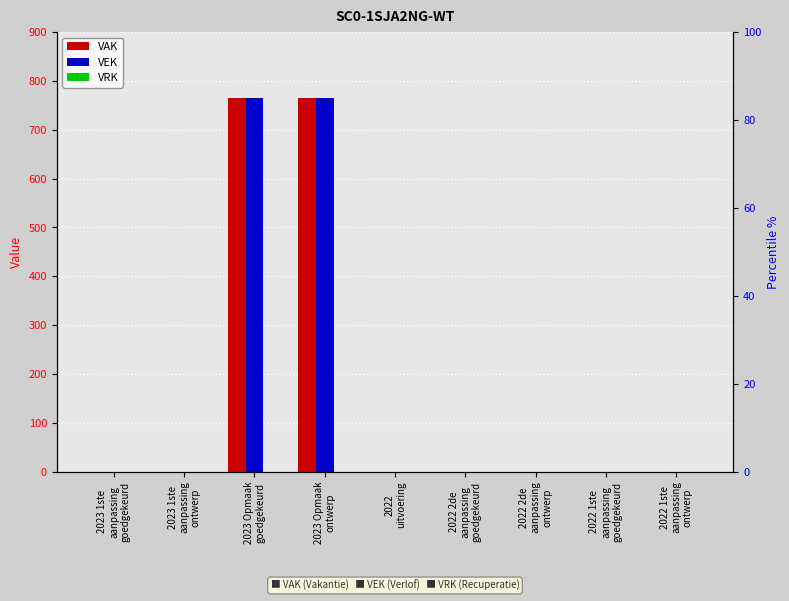

How many bars are there in each group?

3